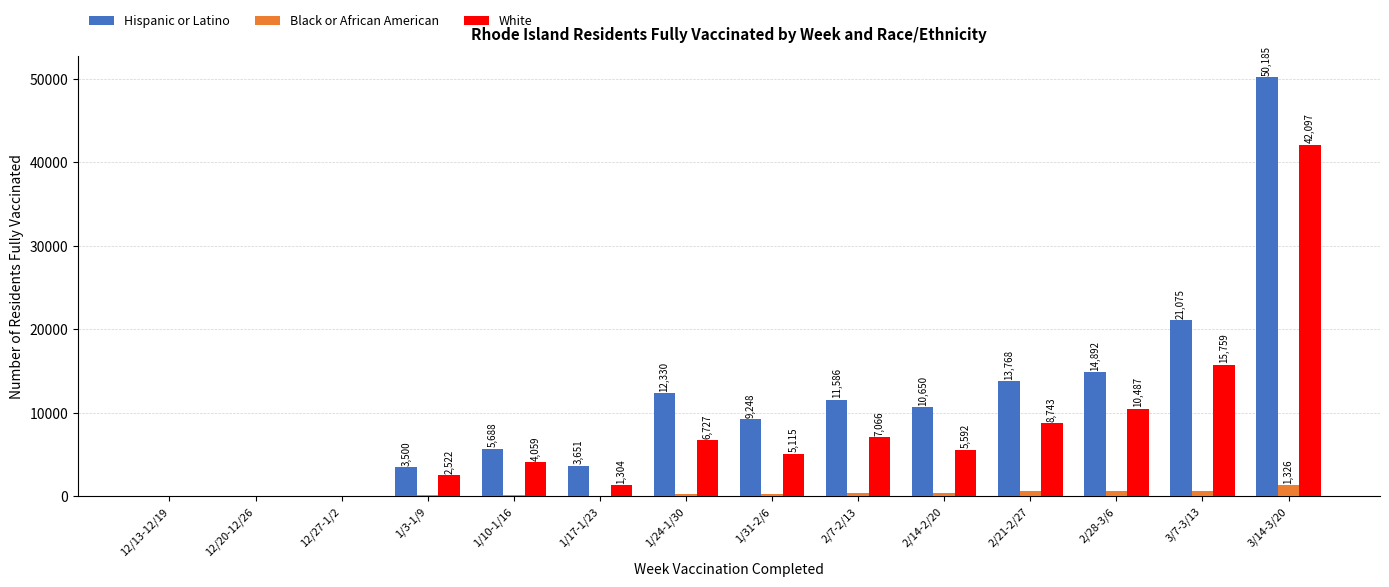

Does the chart contain stacked bars?

No